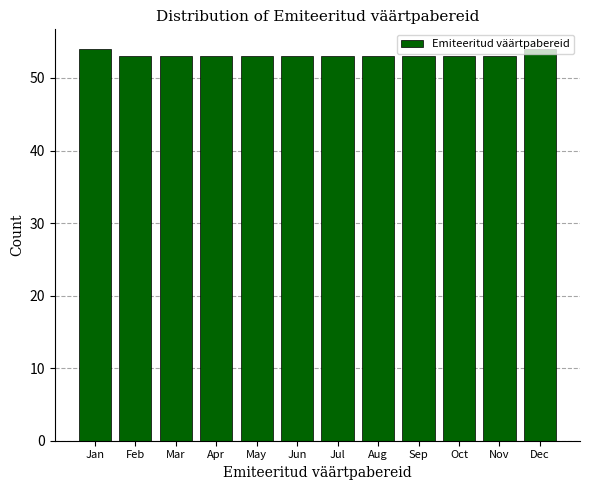

What is the greatest value displayed?

54